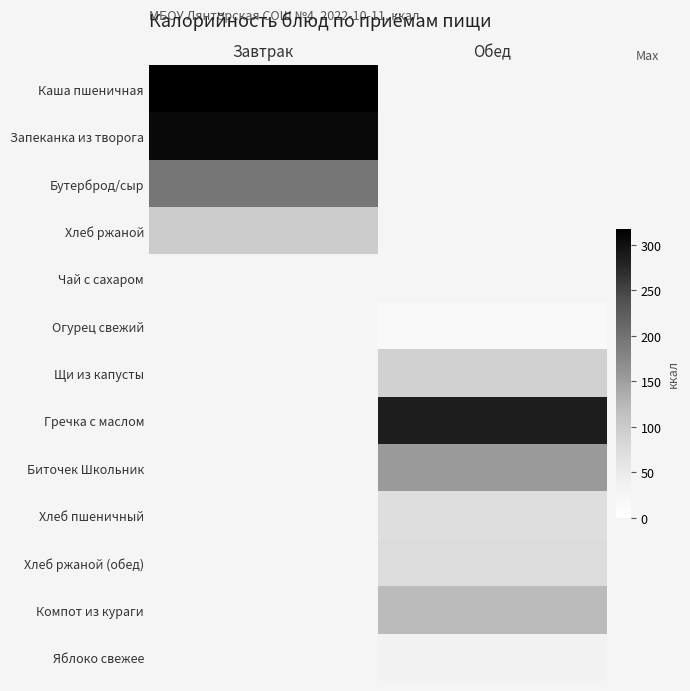

Reading left to right, transcribe all the data shown in this chart.

Каша пшеничная: Завтрак=318.0	Обед=0.0
Запеканка из творога: Завтрак=307.0	Обед=0.0
Бутерброд/сыр: Завтрак=194.8	Обед=0.0
Хлеб ржаной: Завтрак=97.8	Обед=0.0
Чай с сахаром: Завтрак=26.4	Обед=0.0
Огурец свежий: Завтрак=0.0	Обед=14.0
Щи из капусты: Завтрак=0.0	Обед=90.0
Гречка с маслом: Завтрак=0.0	Обед=286.0
Биточек Школьник: Завтрак=0.0	Обед=154.9
Хлеб пшеничный: Завтрак=0.0	Обед=70.5
Хлеб ржаной (обед): Завтрак=0.0	Обед=73.3
Компот из кураги: Завтрак=0.0	Обед=121.4
Яблоко свежее: Завтрак=0.0	Обед=33.1